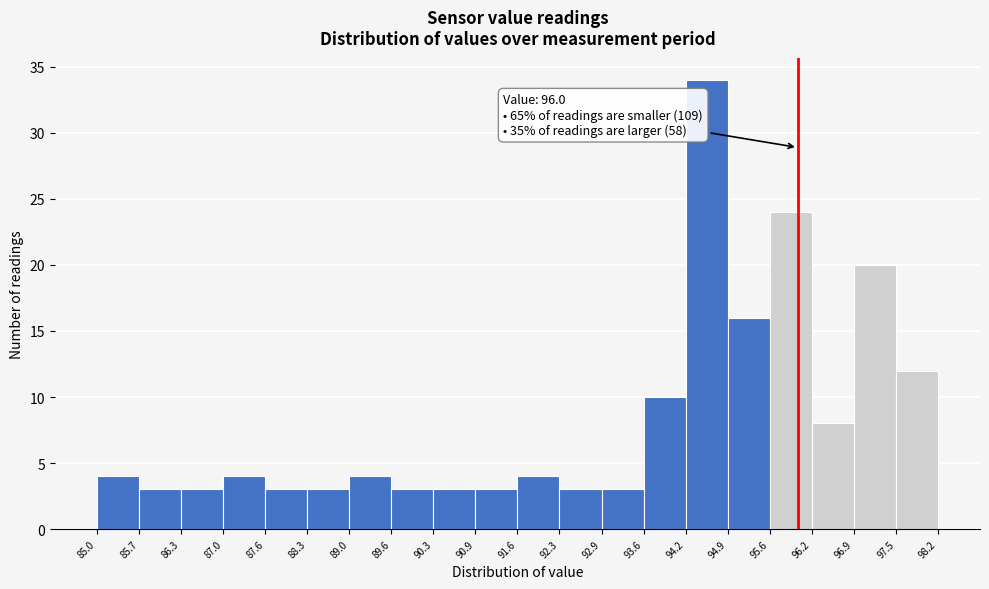

Over which range of the x-axis is the bar tallest?

94.2 to 94.9